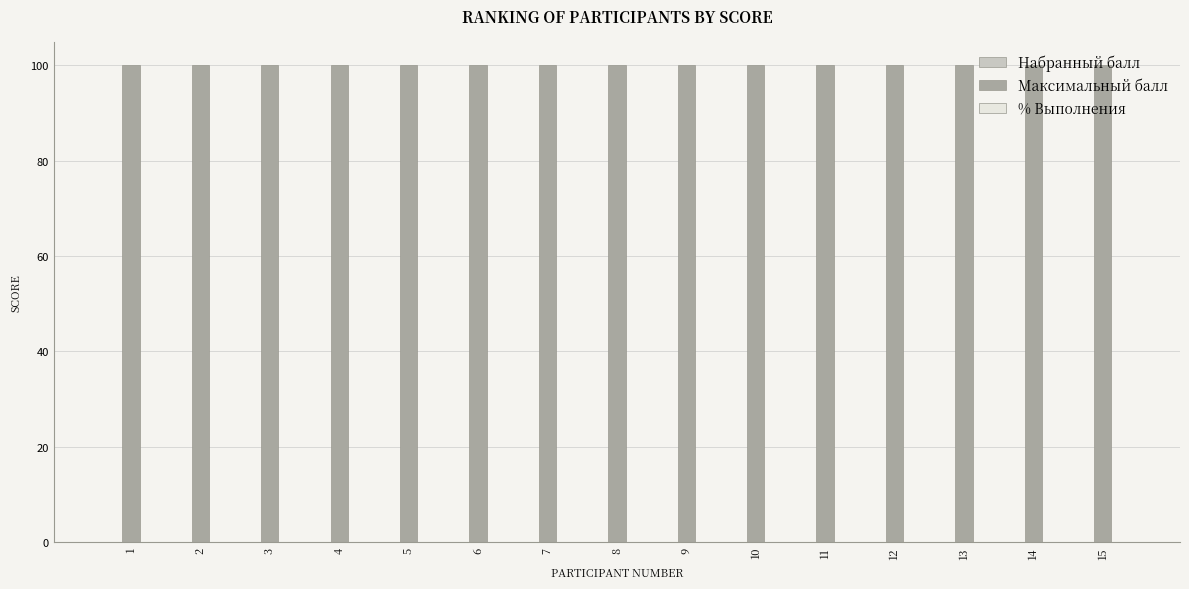

Is it true that Максимальный балл equals 149 at 5?

False